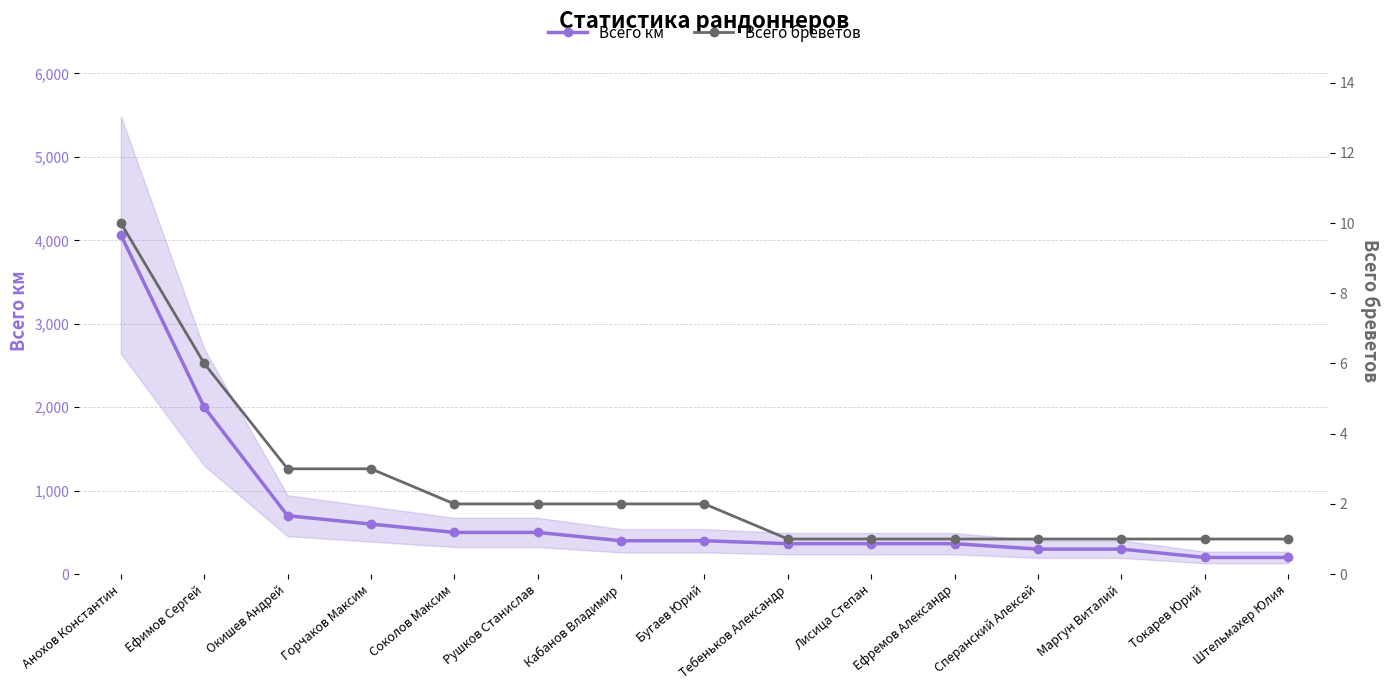

What value does the Всего бреветов series have at Окишев Андрей?

3